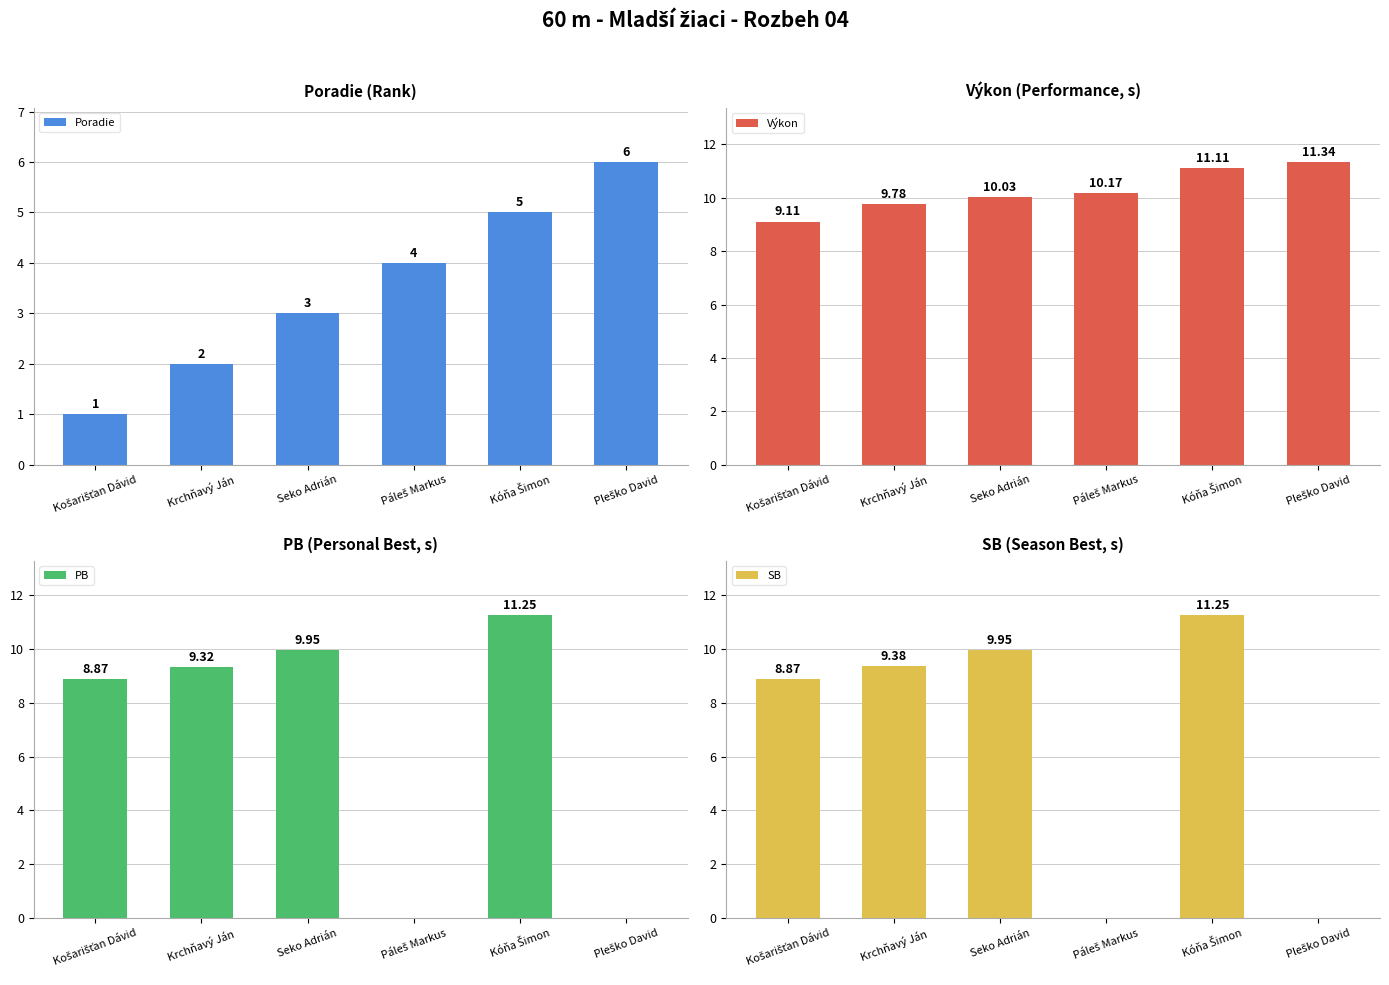

What is the maximum value shown in the chart?

11.3